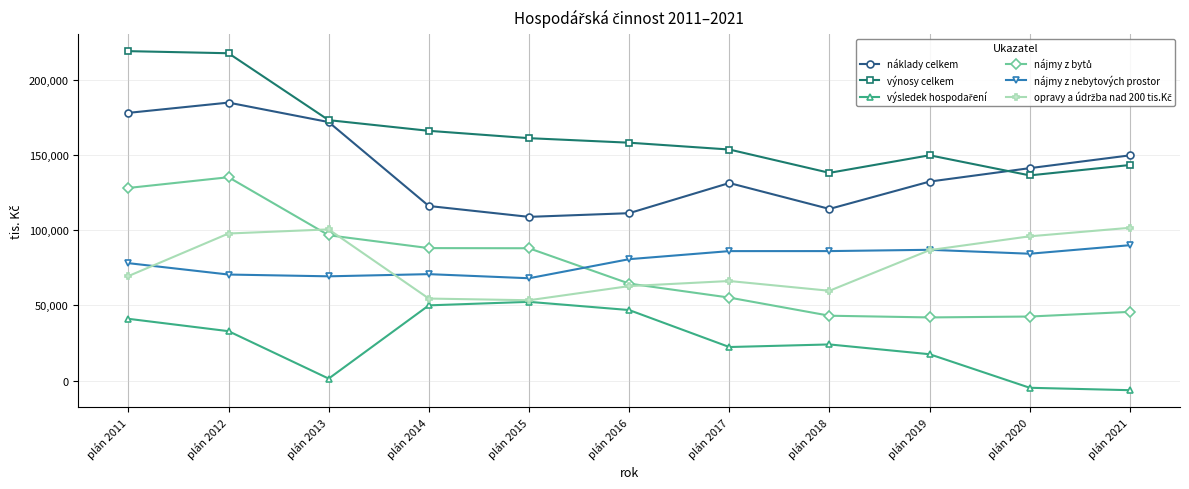

What is the difference between the maximum and minimum values in the náklady celkem series?

75925.5